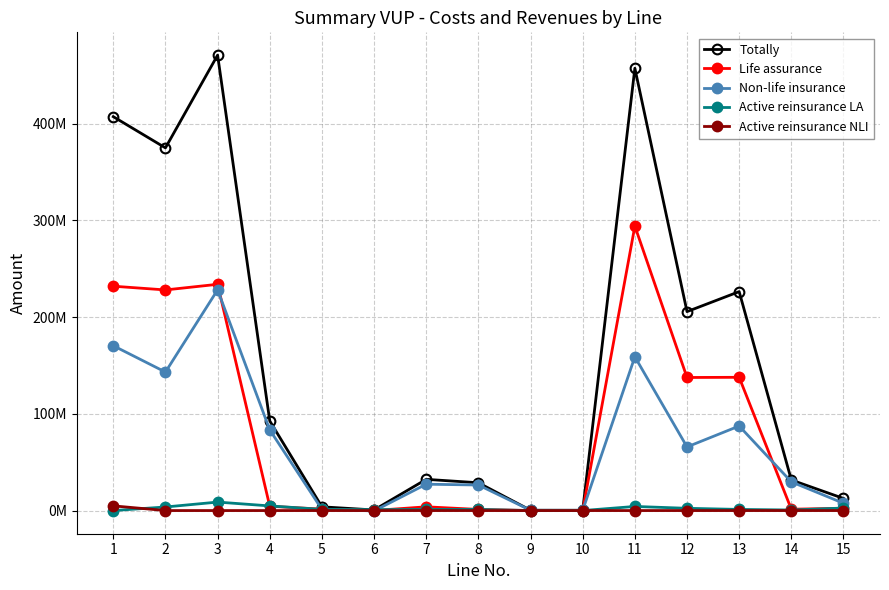

Is the value of Totally at 9 greater than the value of Active reinsurance LA at 6?

No